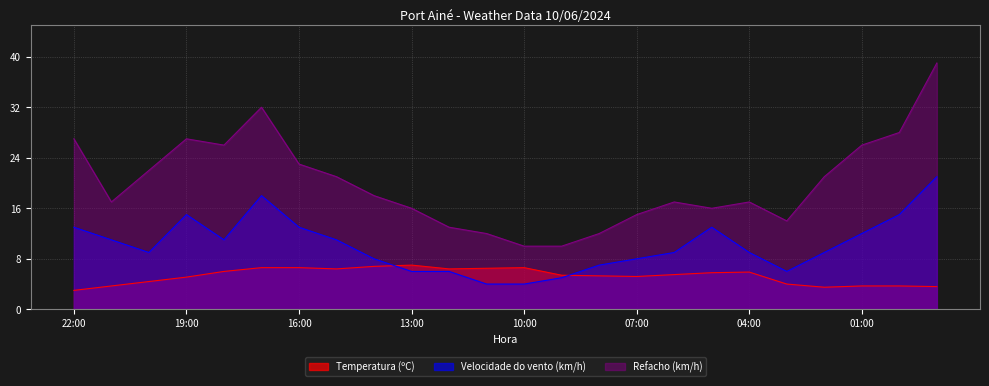

Is it true that Velocidade do vento (km/h) equals 6.0 at 03:00?

True